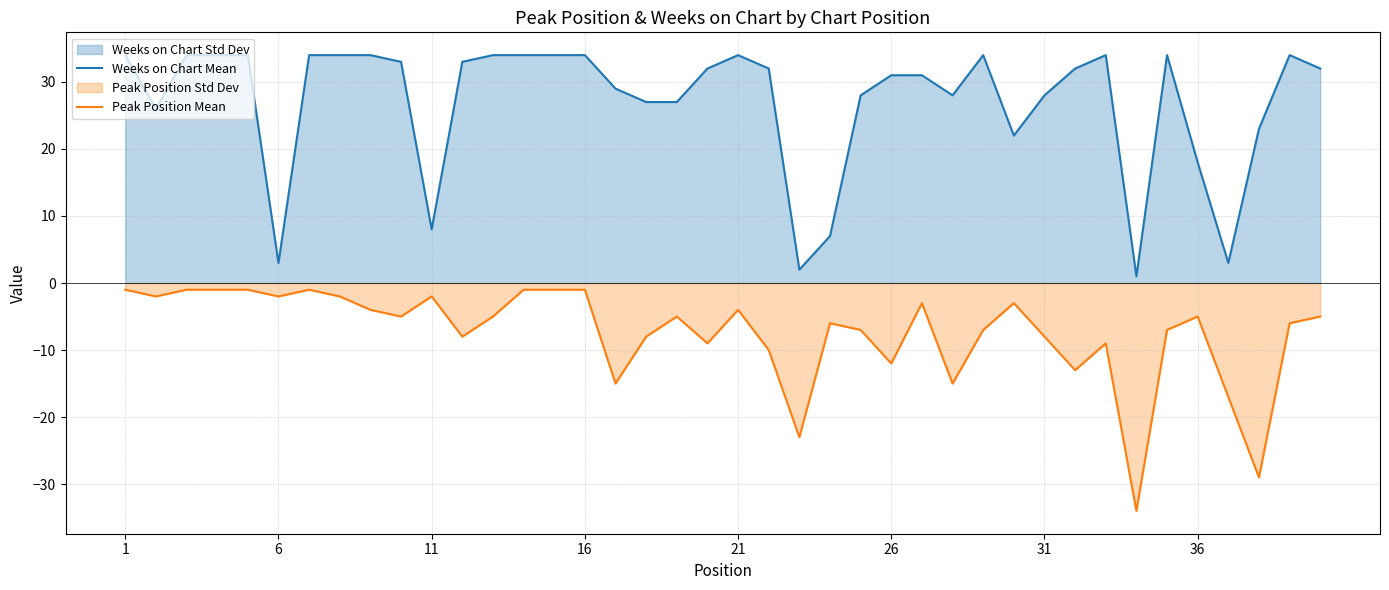

True or false: Weeks on Chart Mean and Peak Position Mean intersect in this chart.

False